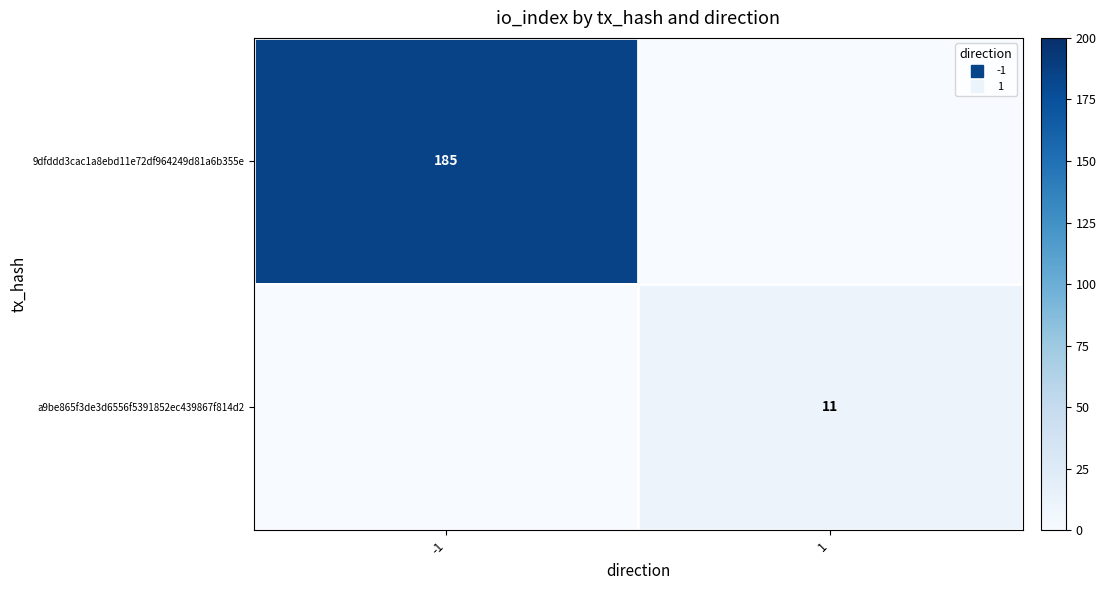

At which label does a9be865f3de3d6556f5391852ec439867f814d2 reach its peak?

1